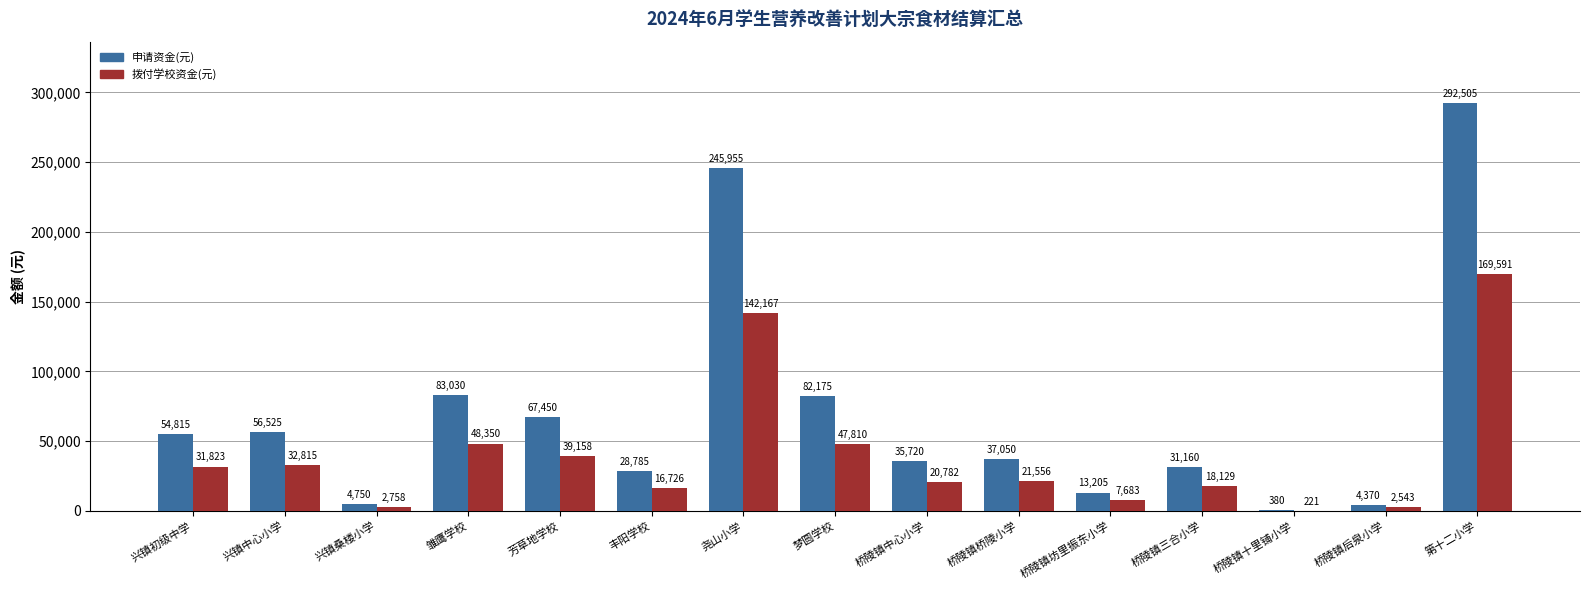

At which label is 拨付学校资金(元) closest to 84906?

雏鹰学校